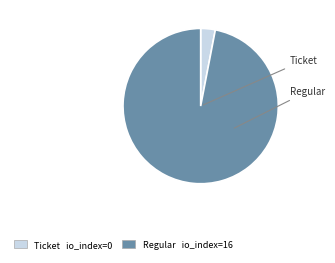

Rank the categories by value from highest to lowest.

Regular, Ticket